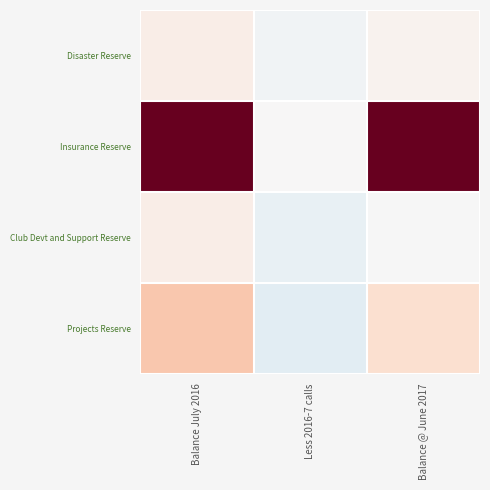

Reading right to left, list all the values displayed in this chart.

Disaster Reserve: Balance @ June 2017=2500	Less 2016-7 calls=-2500	Balance July 2016=5000
Insurance Reserve: Balance @ June 2017=75000	Less 2016-7 calls=0	Balance July 2016=75000
Club Devt and Support Reserve: Balance @ June 2017=-300	Less 2016-7 calls=-5300	Balance July 2016=5000
Projects Reserve: Balance @ June 2017=11850	Less 2016-7 calls=-8150	Balance July 2016=20000